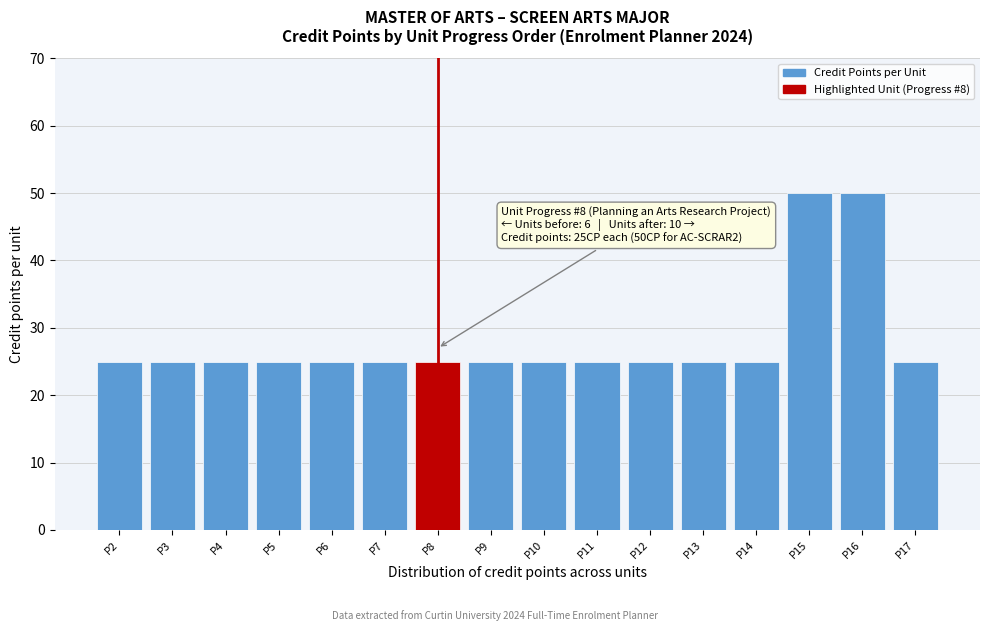

Reading left to right, extract all data points from this chart.

25	25	25	25	25	25	25	25	25	25	25	25	25	50	50	25